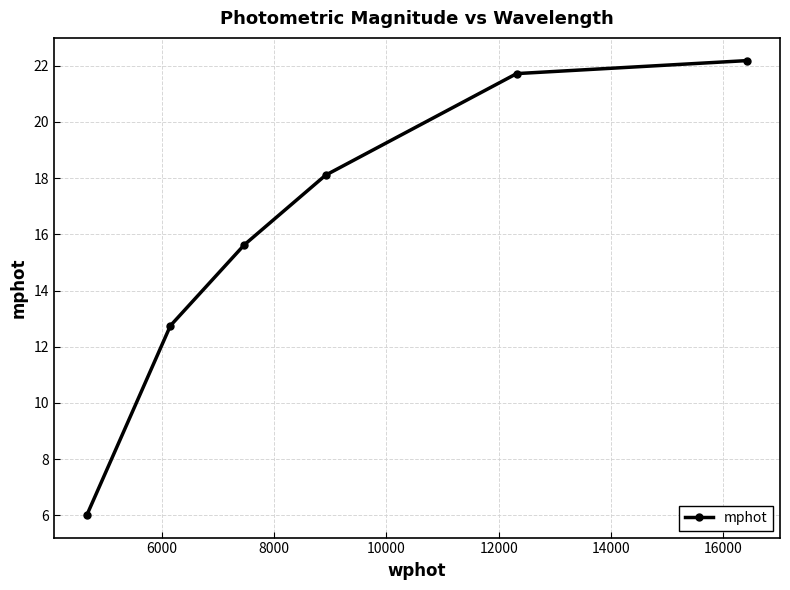

What is the greatest value displayed?

22.2